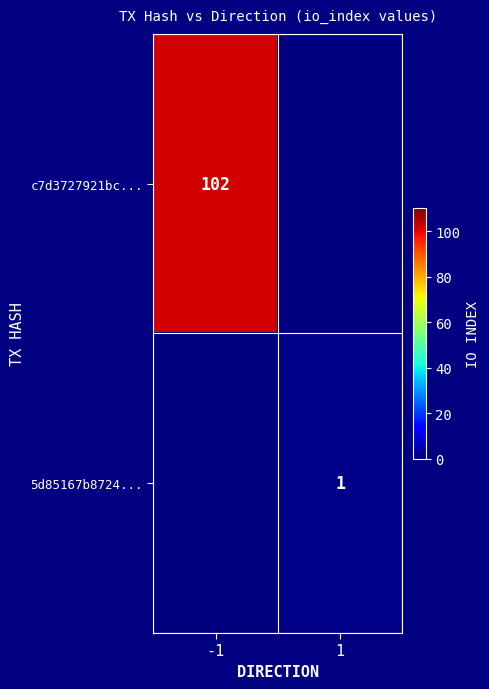

At which category is the sum across all series the highest?

-1